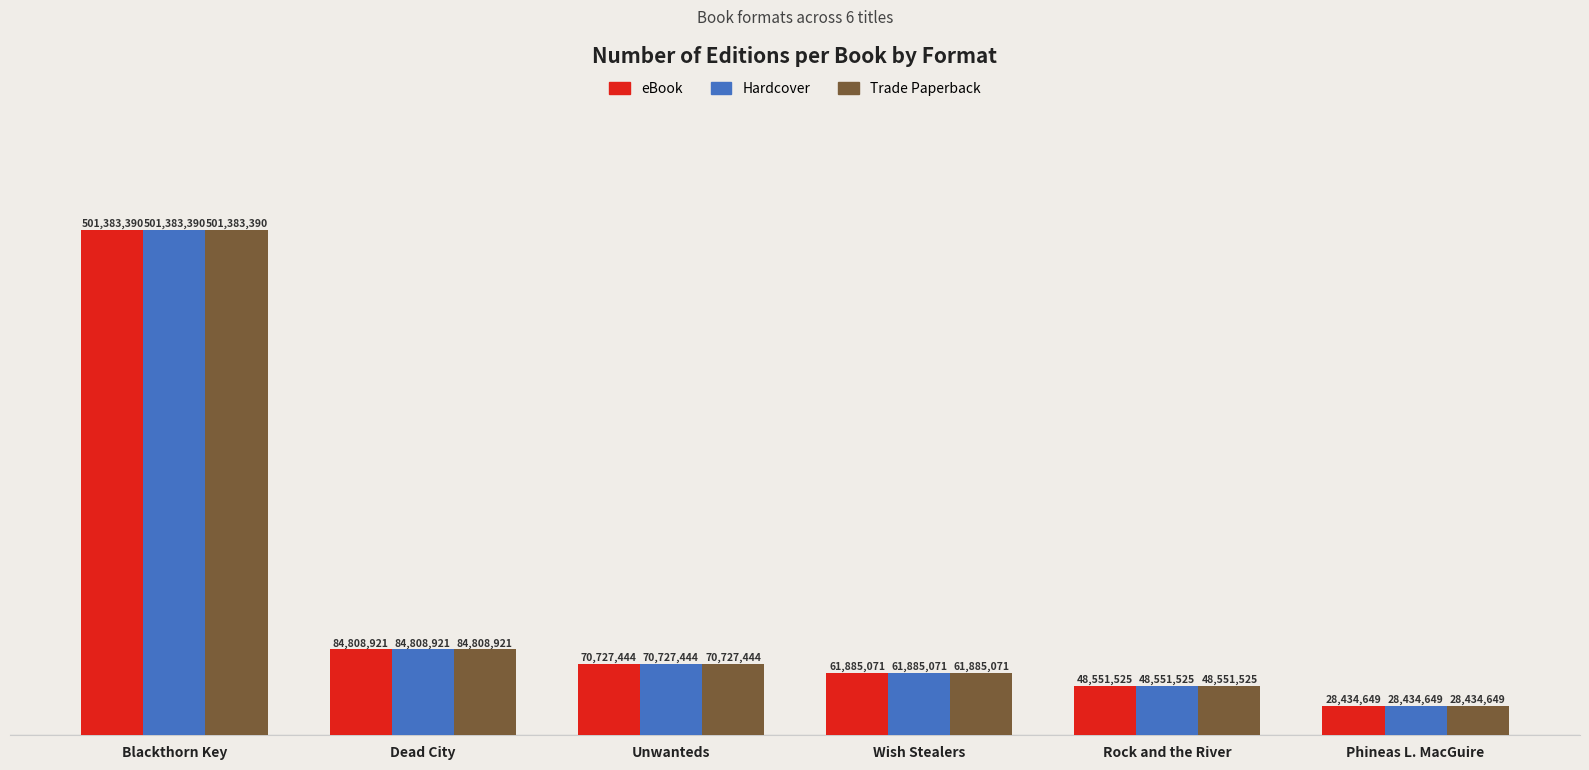

What is the value of the Trade Paperback bar at the 3rd from the left?

70727444